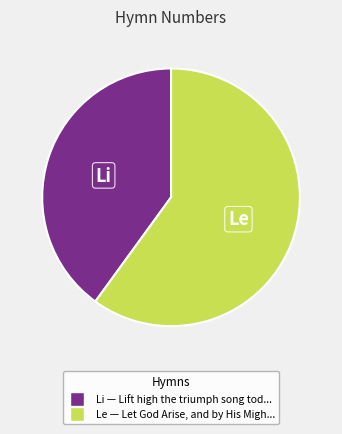

Is there any slice that represents more than half of the pie?

Yes